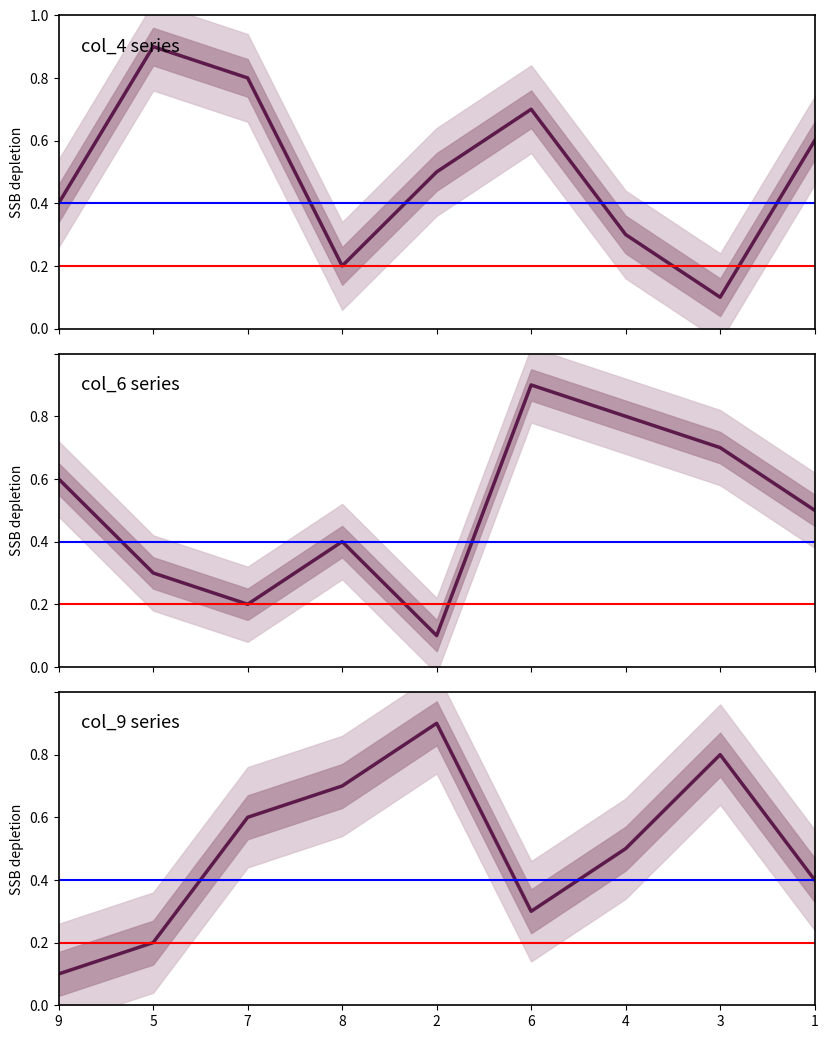

True or false: col_6 has a value of 0.2 at 2.

False